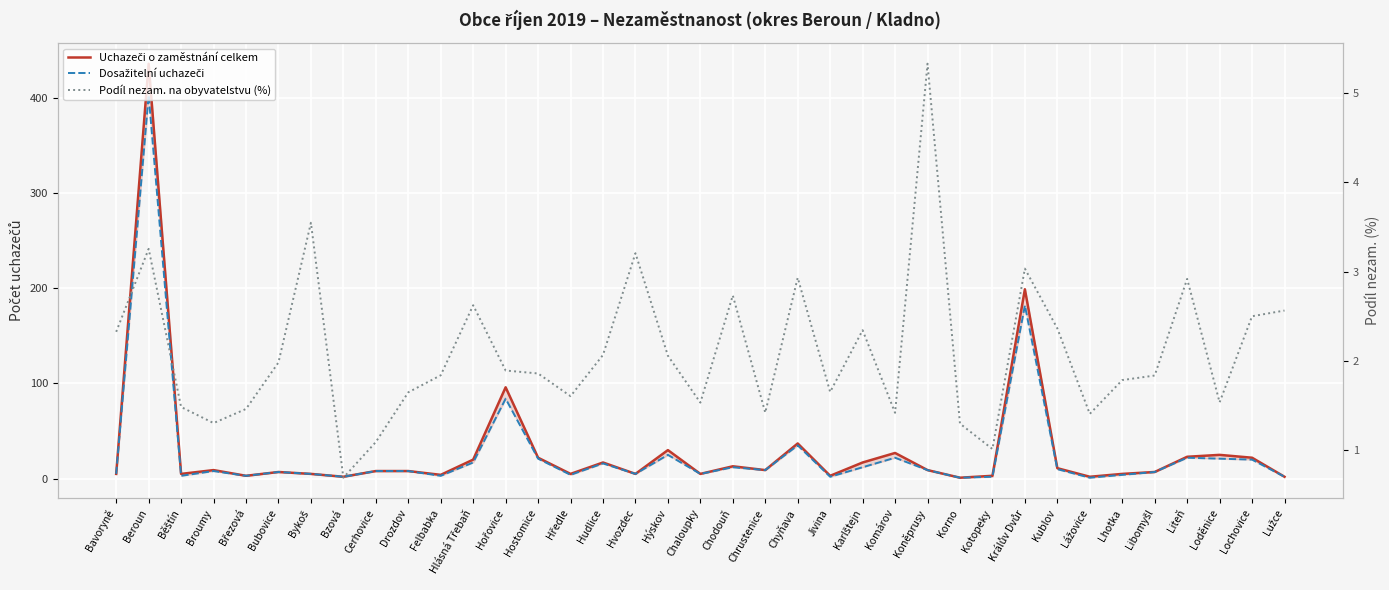

How many interior local valleys does the Dosažitelní uchazeči series have?

11